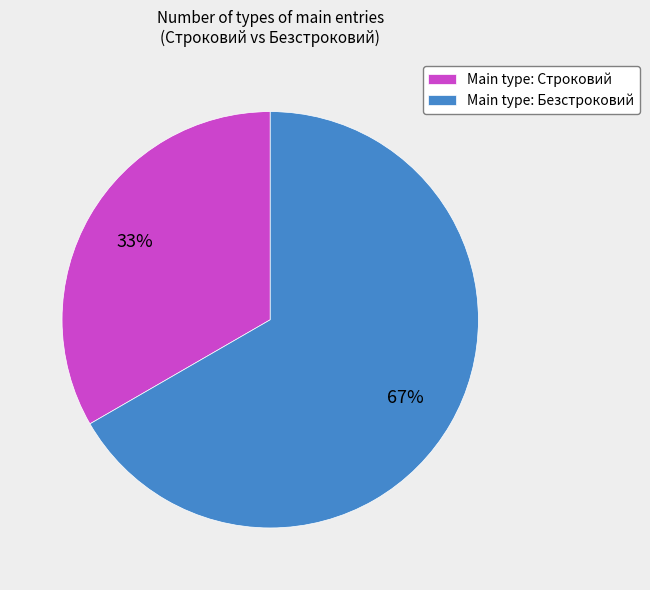

Which category has the smallest portion of the pie?

Main type: Строковий